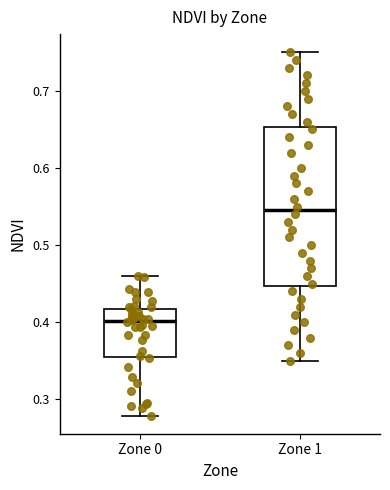

Where is the upper edge of the box for Zone 1 on the y-axis? The values are not printed on the chart, so give them approximately, as read against the axis.

0.65